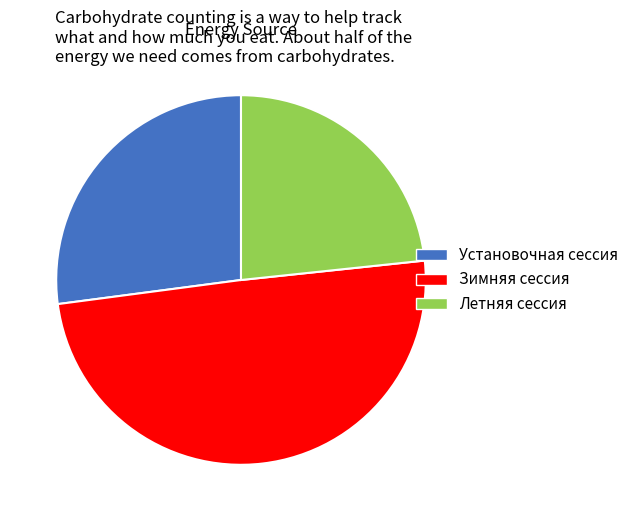

Approximately how many times larger is the value at Зимняя сессия compared to Летняя сессия?

2.1